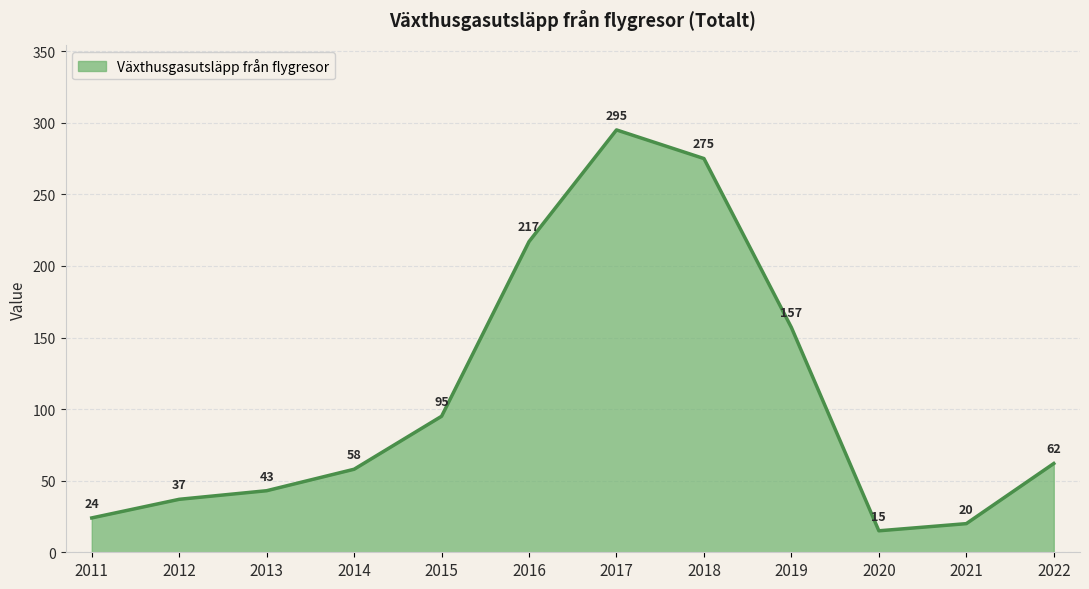

How many lines are shown in the chart?

1